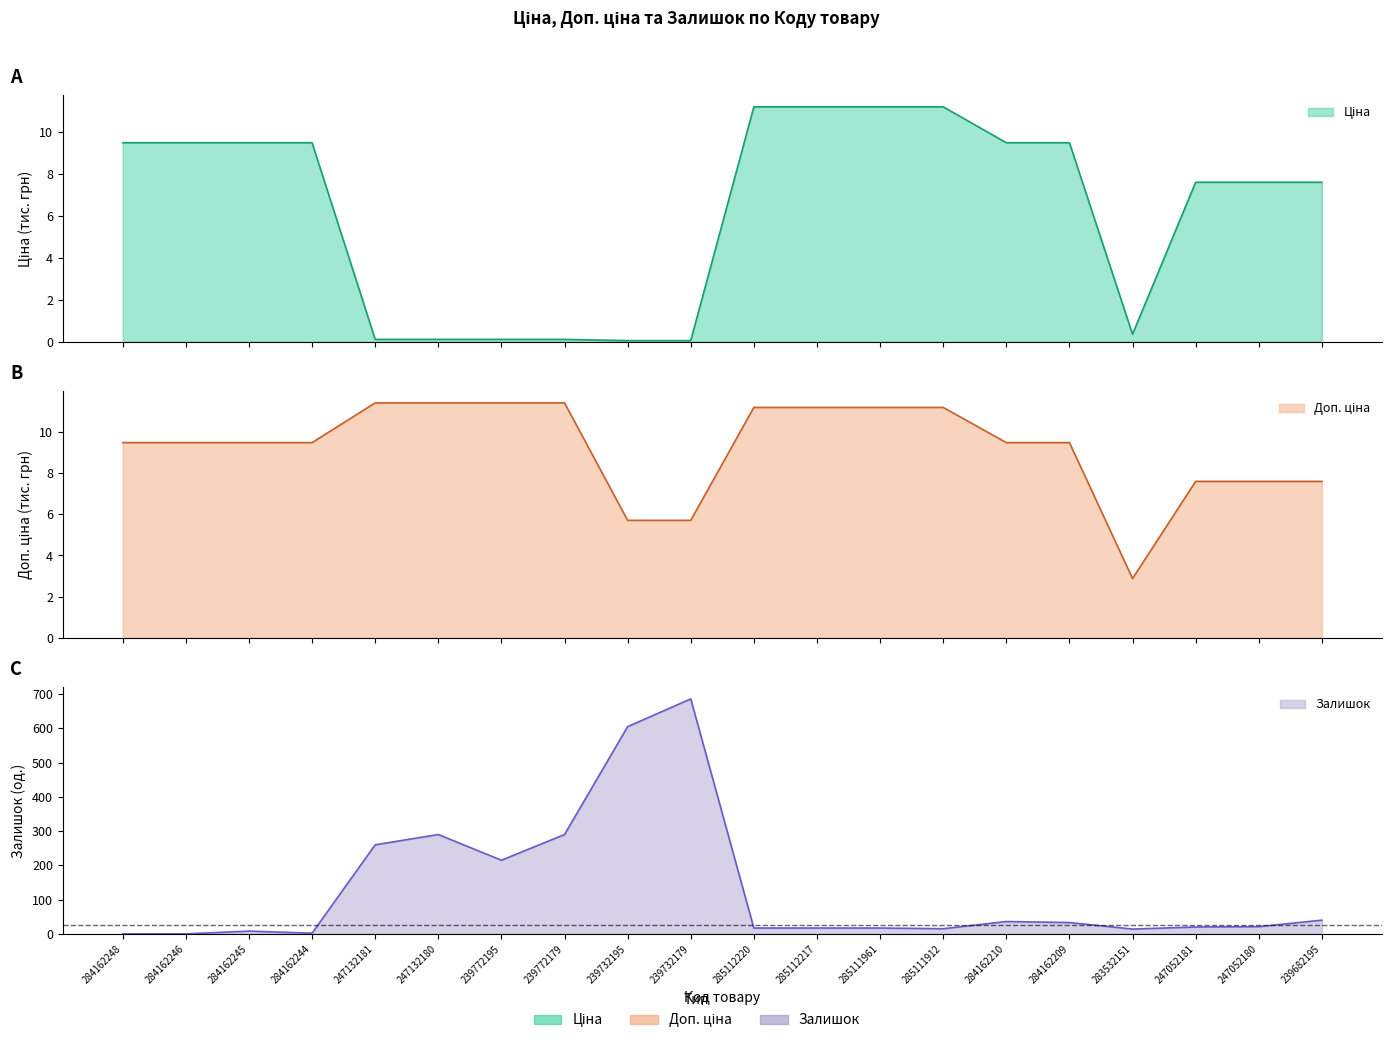

What is the label of the 8th point from the left?

239772179